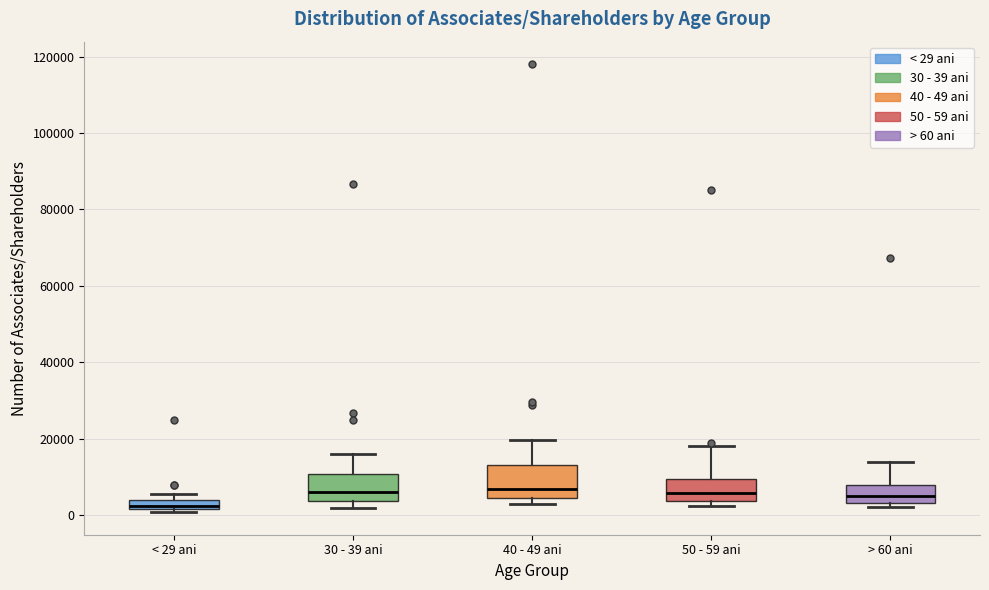

Which box has the lowest median line?

< 29 ani